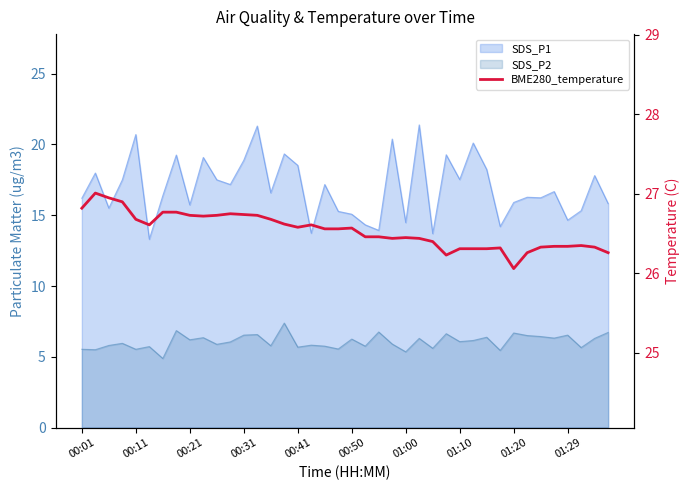

How many lines are shown in the chart?

1